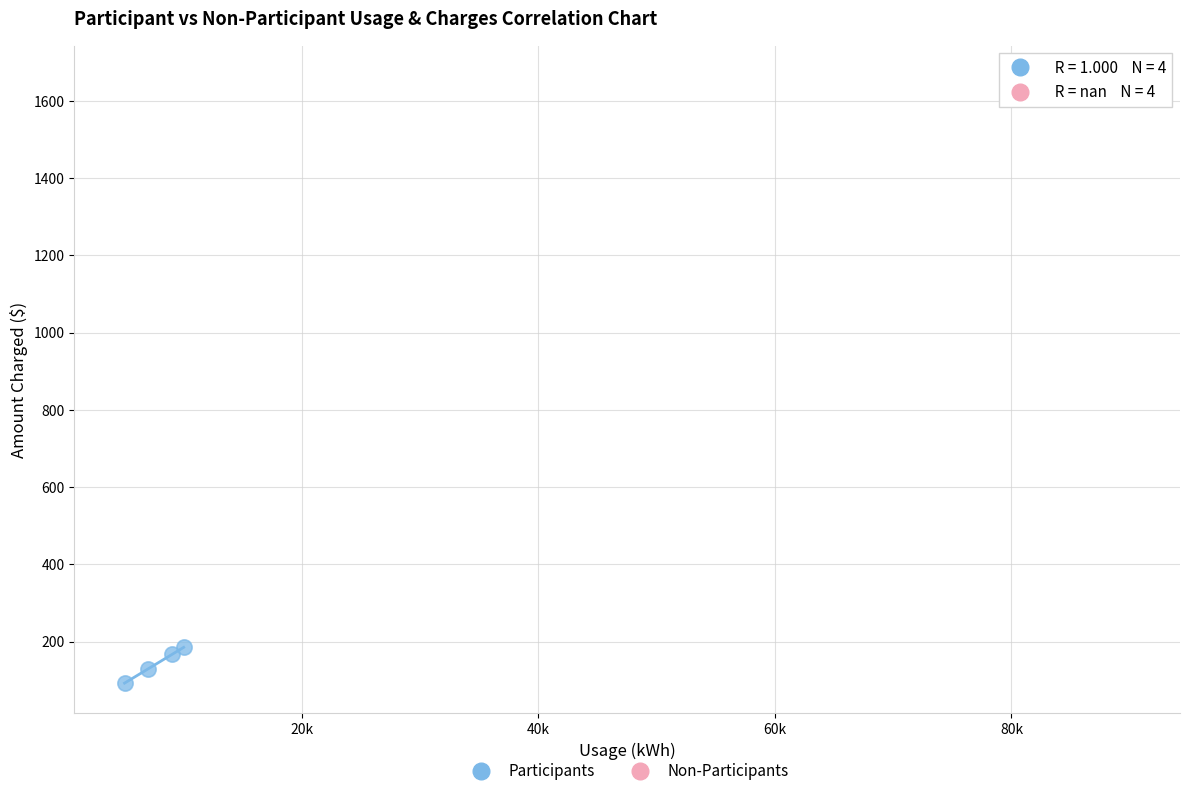

Which series reaches the maximum Y coordinate?

Non-Participants